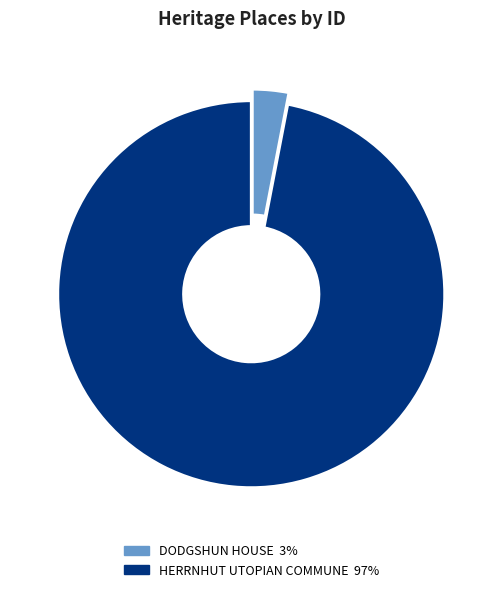

What is the ratio of the value at HERRNHUT UTOPIAN COMMUNE to the value at DODGSHUN HOUSE?

32.0